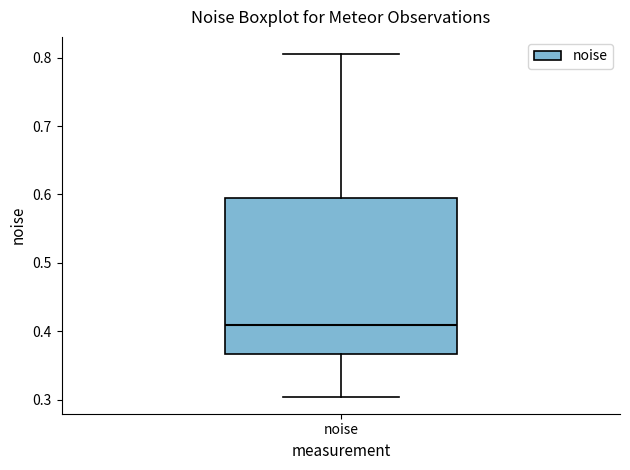

Read this box plot against the y-axis: the position of the median line, the range covered by the box, and the ends of both whiskers. The values are not printed on the chart, so give them approximately, as read against the axis.

median 0.41, box 0.37 to 0.59, whiskers 0.30 to 0.81